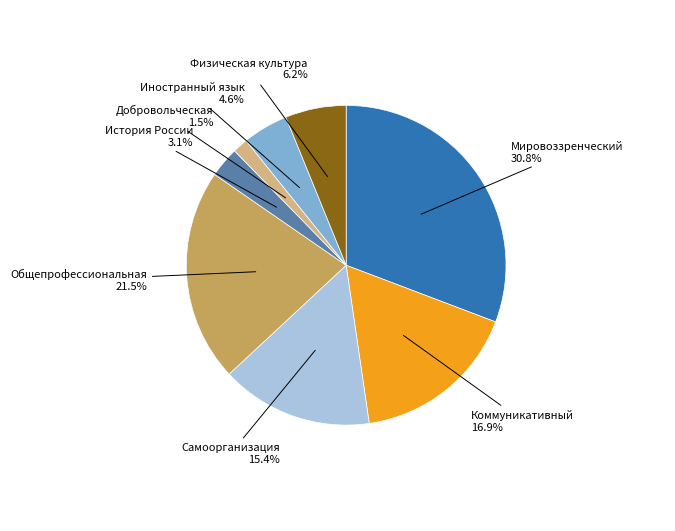

Between История России and Общепрофессиональная, which is larger?

Общепрофессиональная